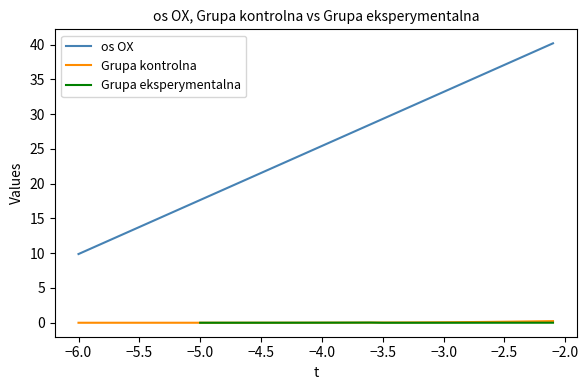

True or false: Grupa kontrolna and os OX intersect in this chart.

False